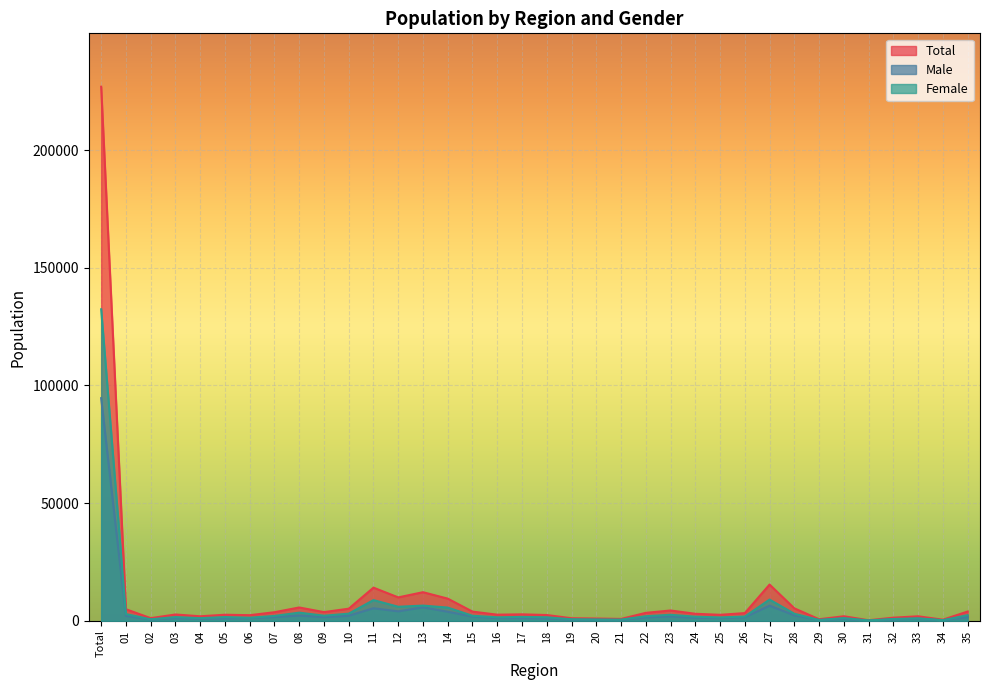

How many interior local peaks does the Female series have?

10